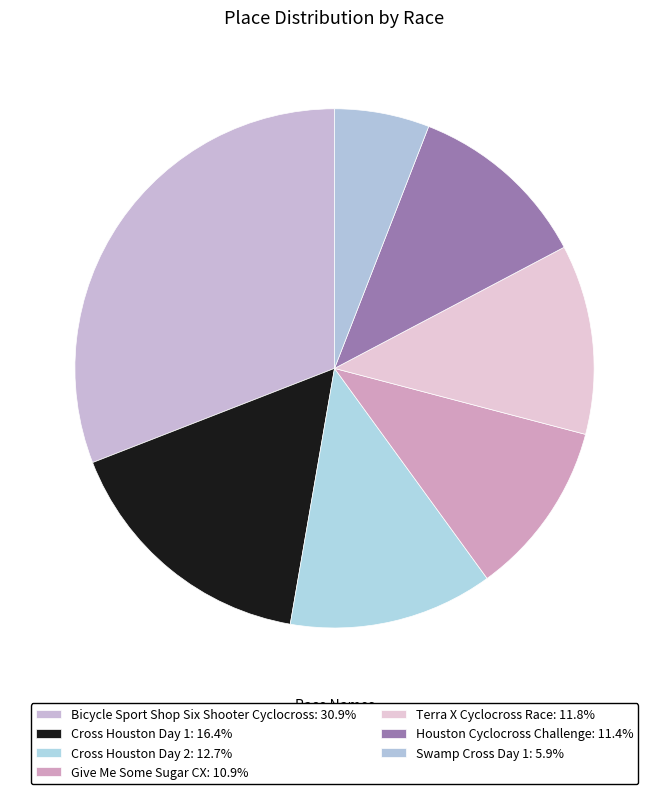

True or false: Give Me Some Sugar CX accounts for 18% of the total.

False